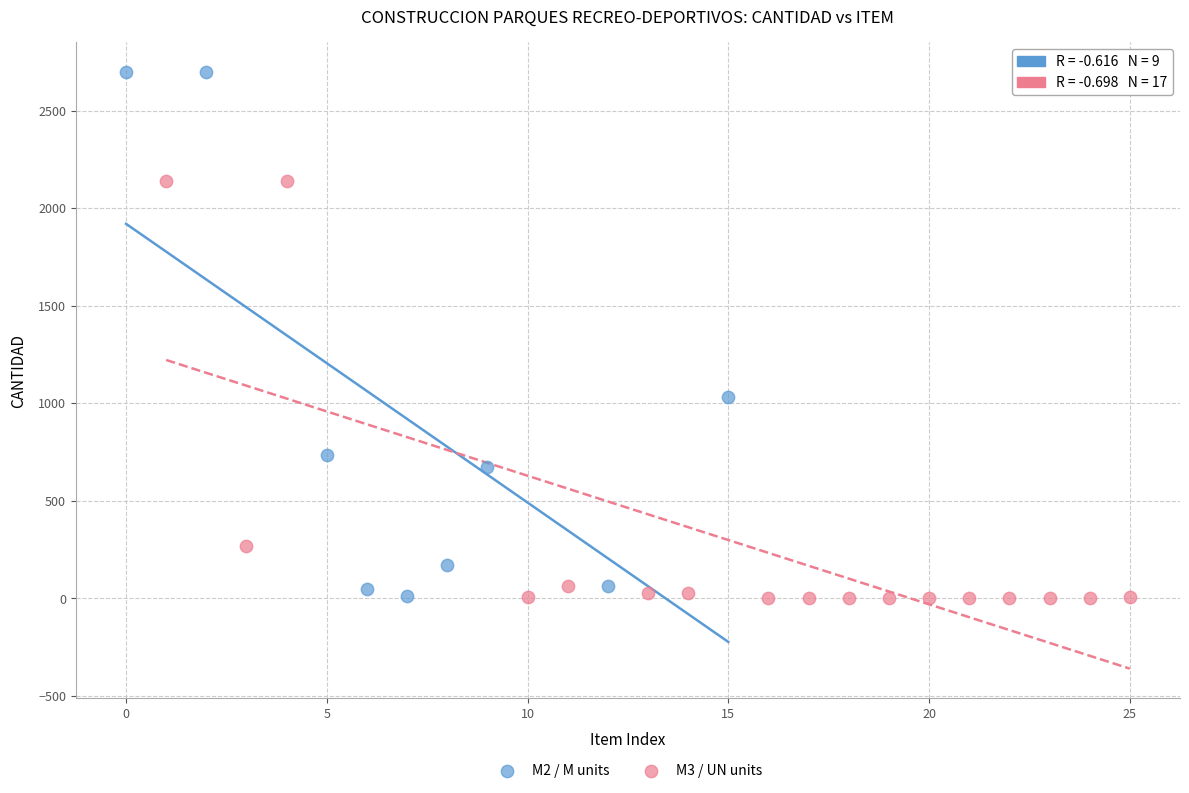

Which series contains the highest Y value?

M2 / M units